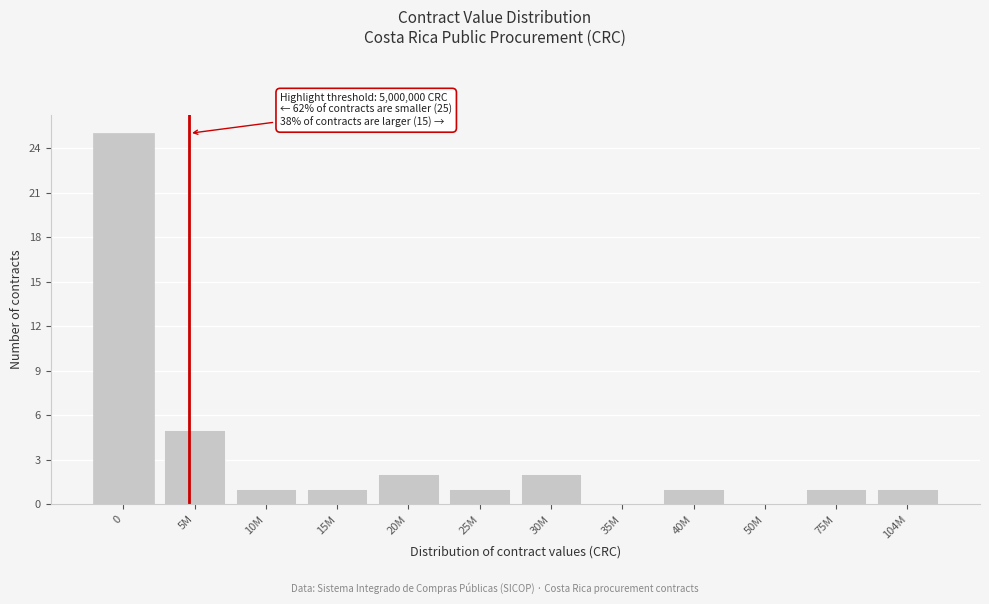

Reading left to right, transcribe all the data shown in this chart.

0=25	5M=5	10M=1	15M=1	20M=2	25M=1	30M=2	35M=0	40M=1	50M=0	75M=1	104M=1